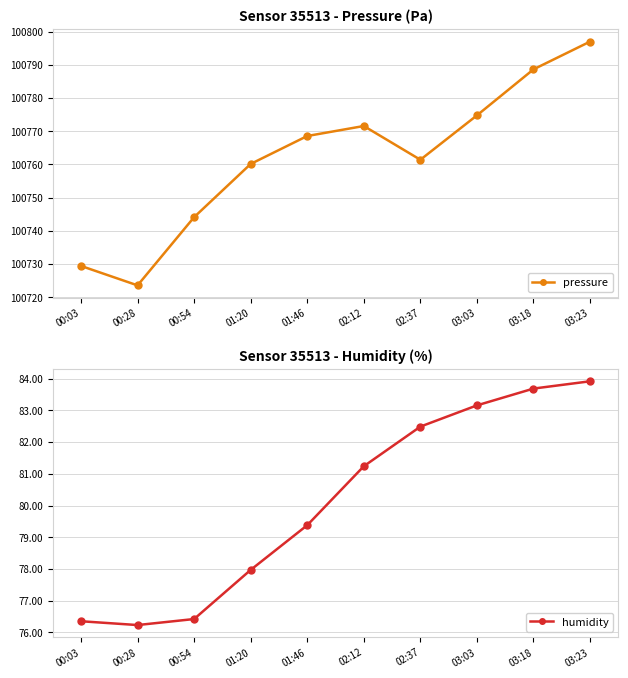

Which label corresponds to the smallest value in the chart?

00:28